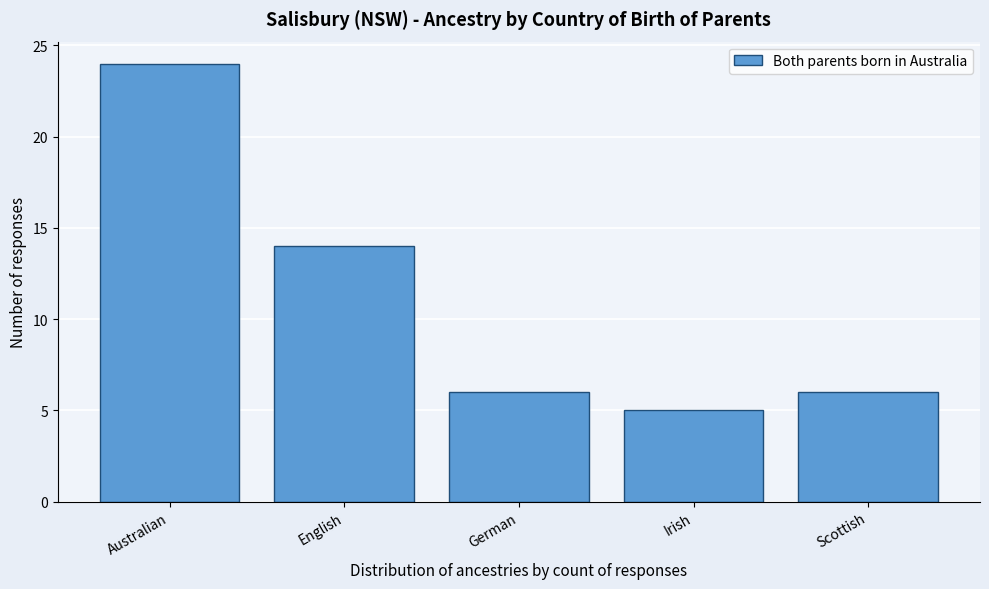

Reading right to left, list all the values displayed in this chart.

Scottish=6	Irish=5	German=6	English=14	Australian=24